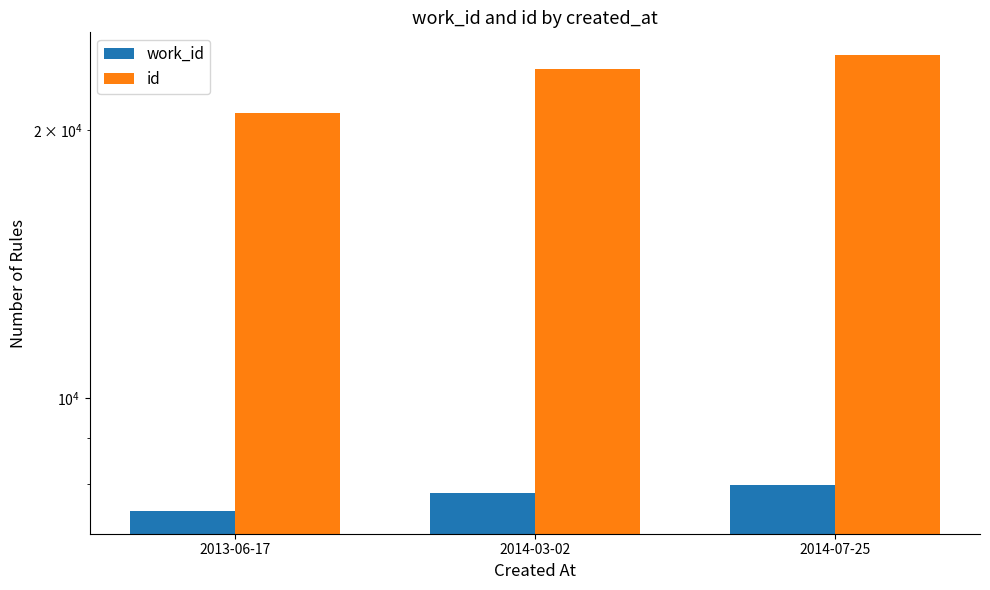

At which category is the sum across all series the highest?

2014-07-25